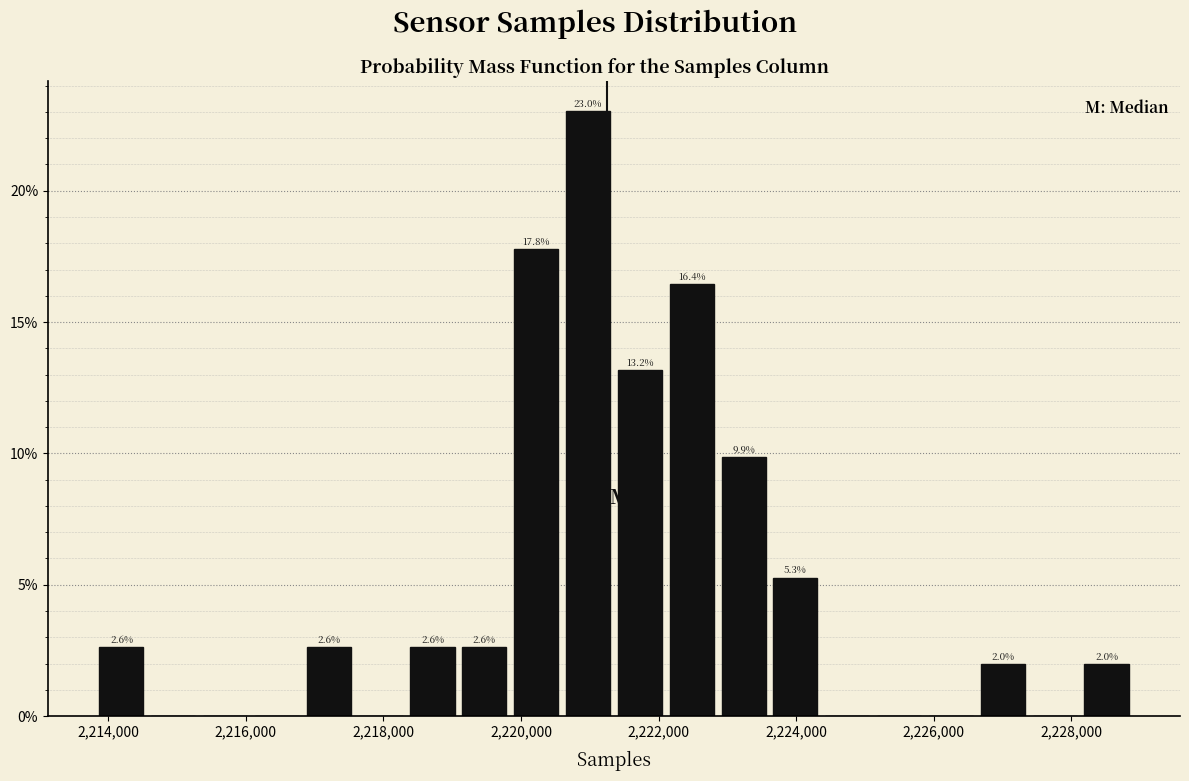

Read against the x-axis, roughly where is the centre of the tallest bar?

2221000